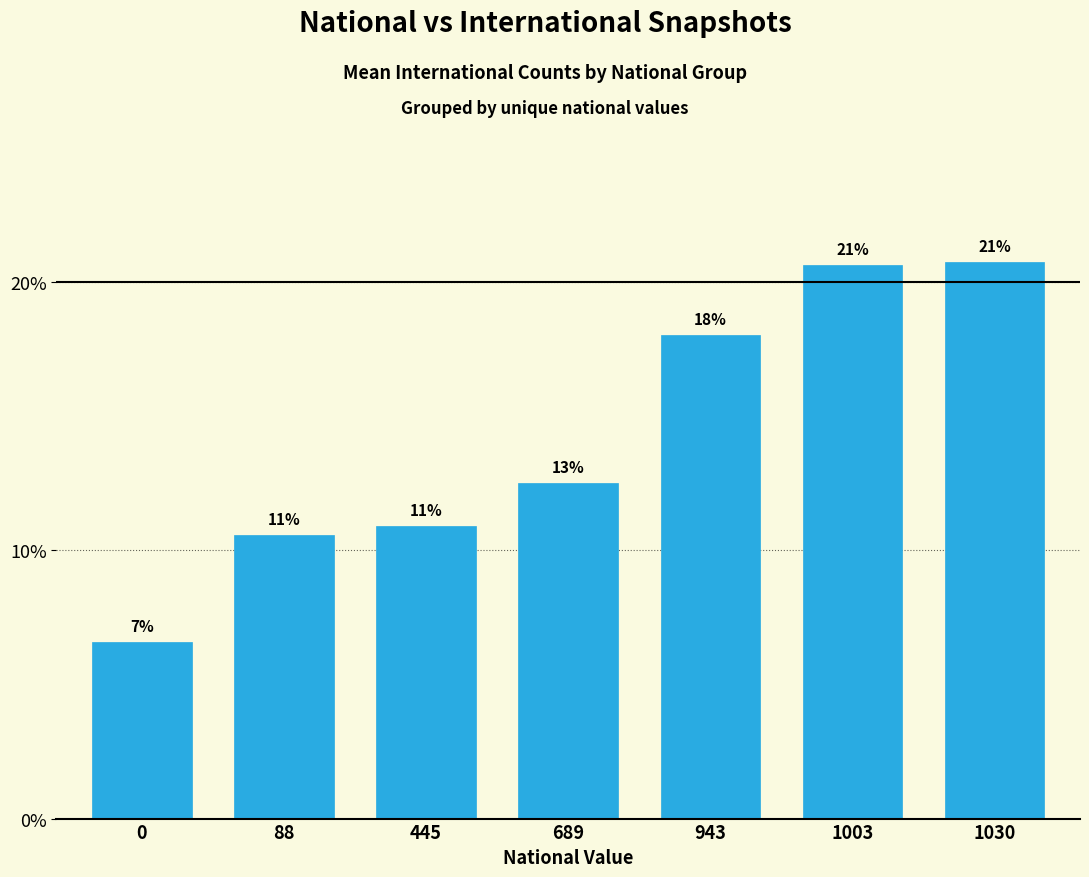

Rank the categories by value from lowest to highest.

0, 88, 445, 689, 943, 1003, 1030